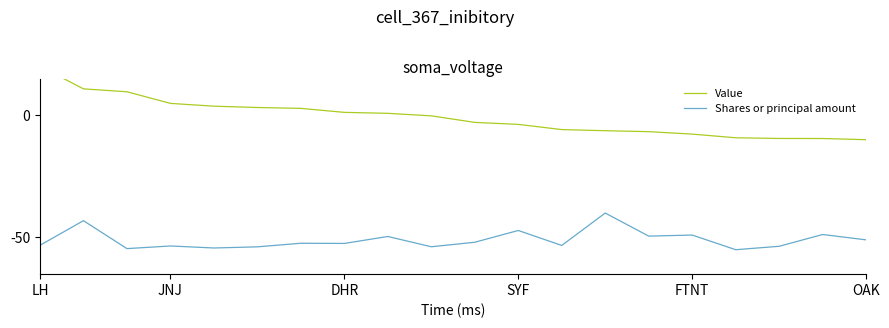

Rank the series by their maximum value, from highest to lowest.

Value, Shares or principal amount